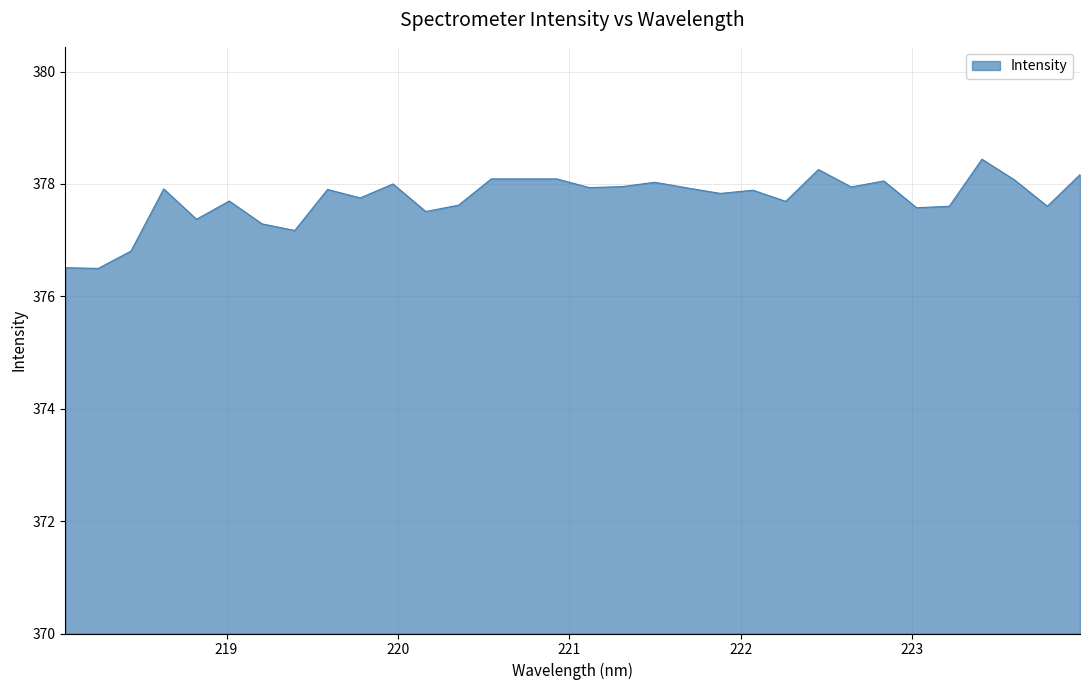

True or false: there are more than 2 points higher than both neighbors.

True